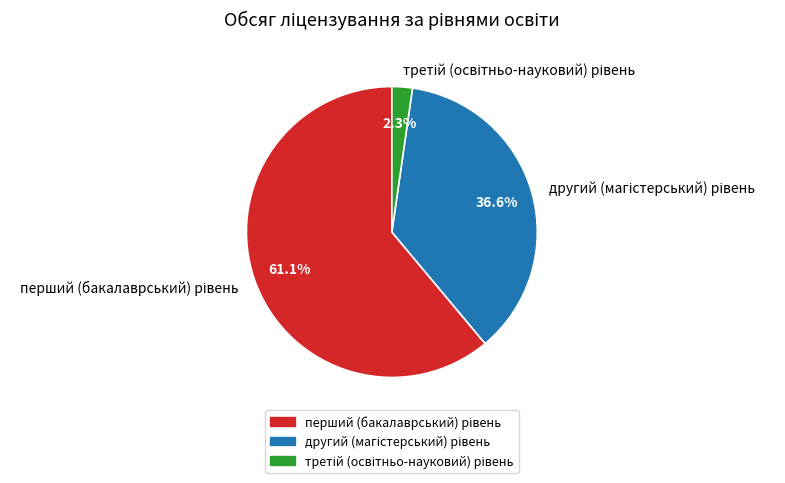

Is there a majority slice in this chart?

Yes